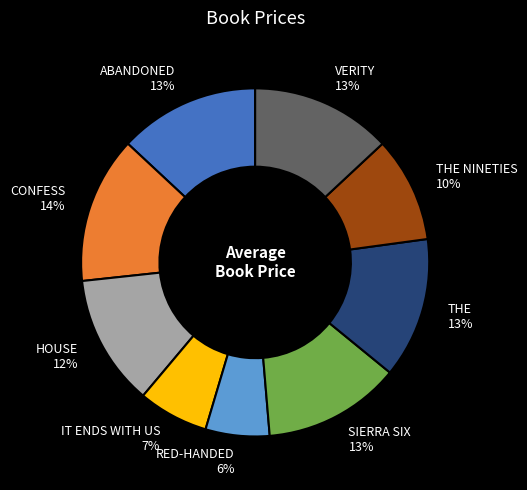

How many segments does this pie chart have?

9